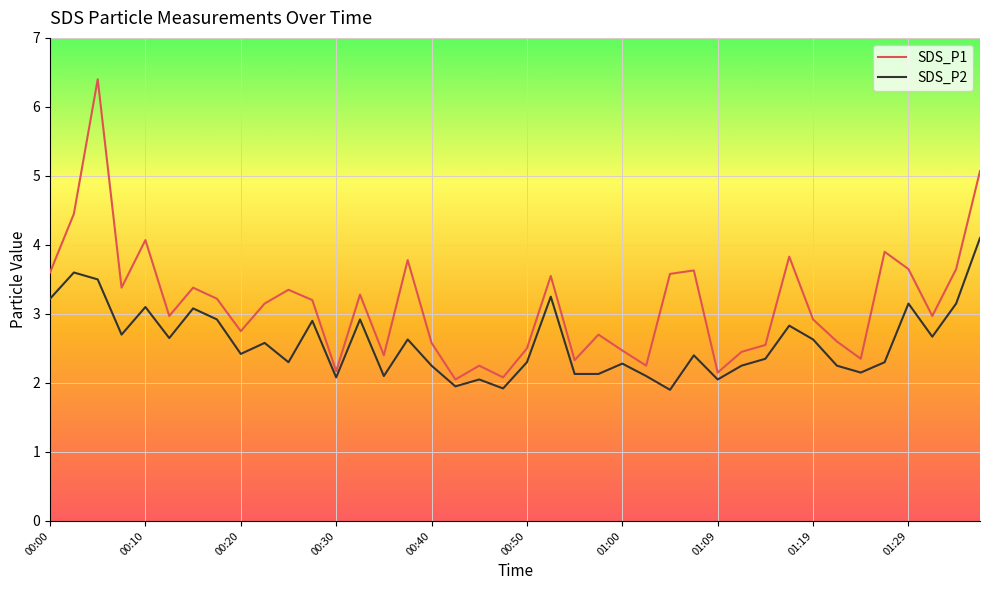

What is the maximum value for SDS_P1?

6.4